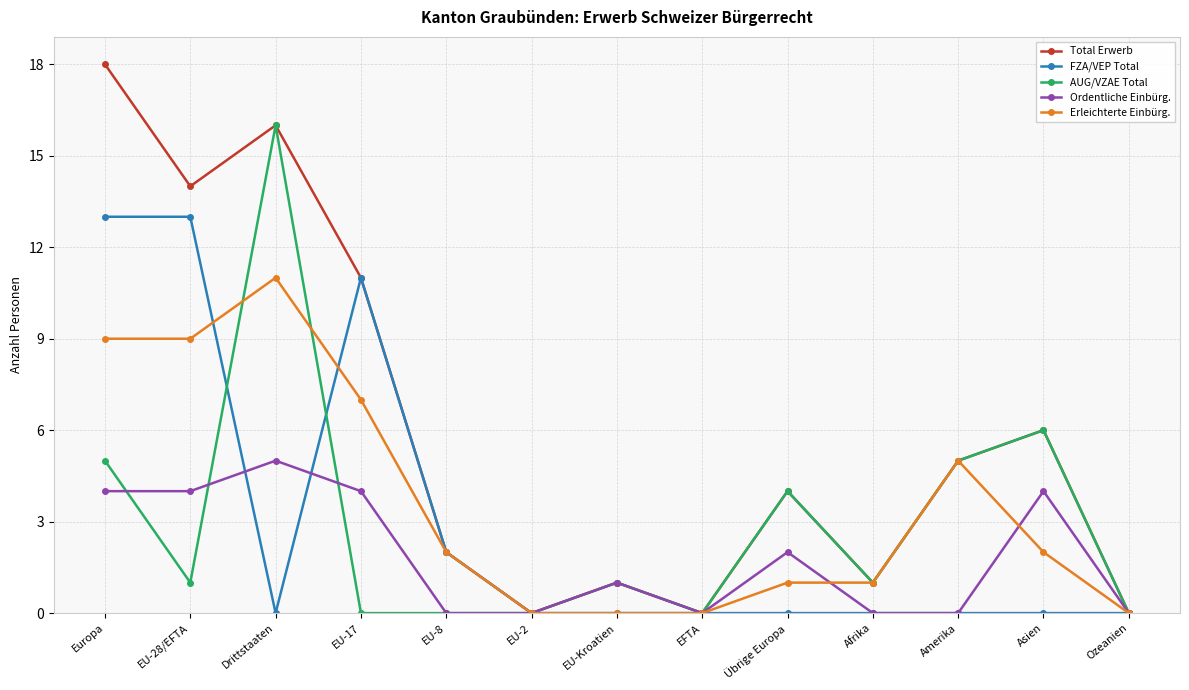

What are all the series names shown in the legend?

Total Erwerb, FZA/VEP Total, AUG/VZAE Total, Ordentliche Einbürg., Erleichterte Einbürg.